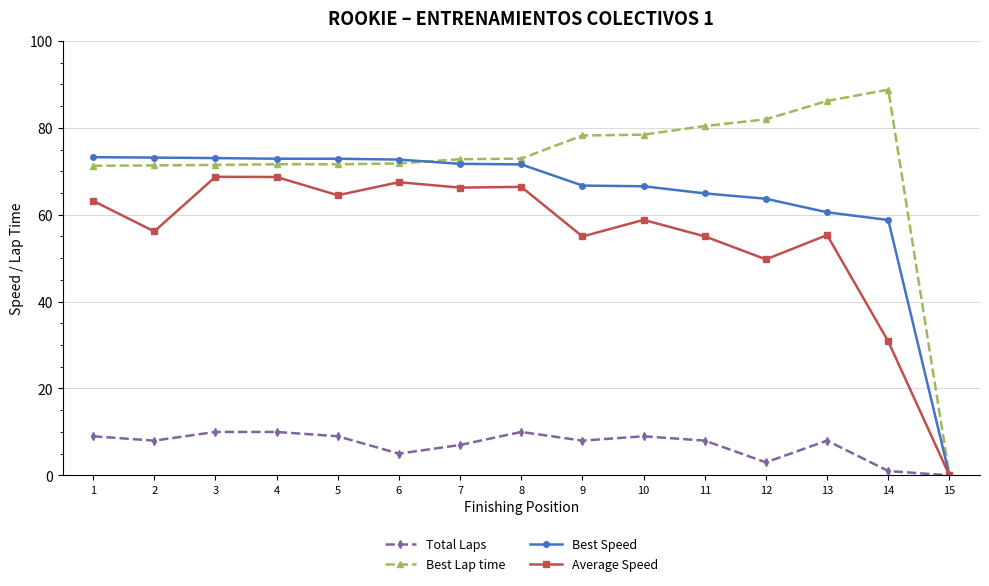

What is the sum of the Best Lap time values at 3 and 1?

142.7